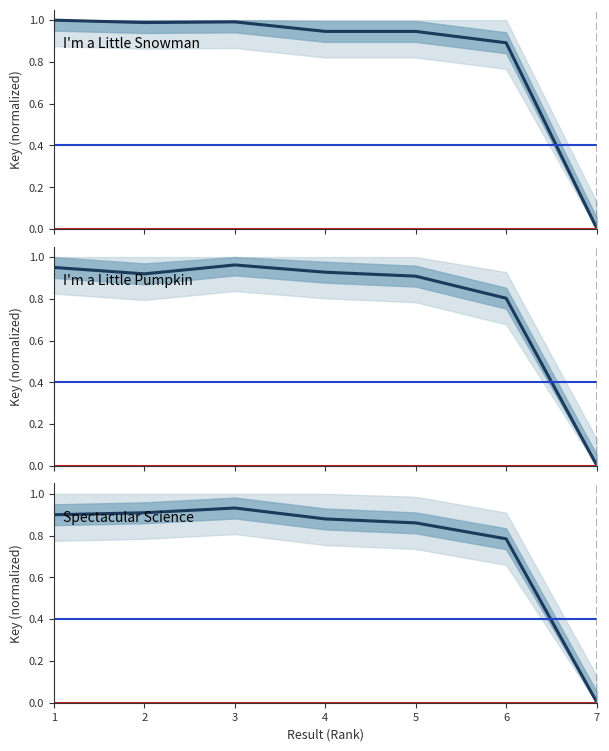

What is the value of the I'm a Little Snowman point at the 1st from the left?

1.0